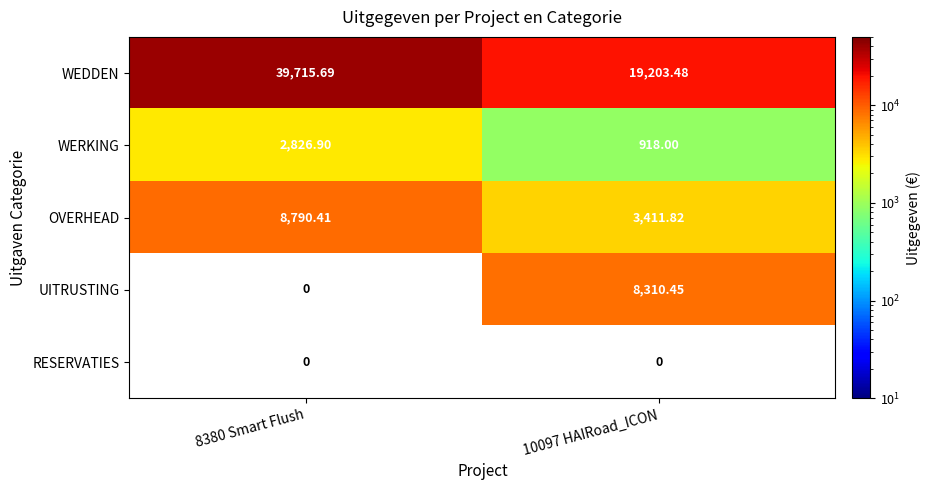

True or false: OVERHEAD has a value of 5110.1 at 10097 HAIRoad_ICON.

False